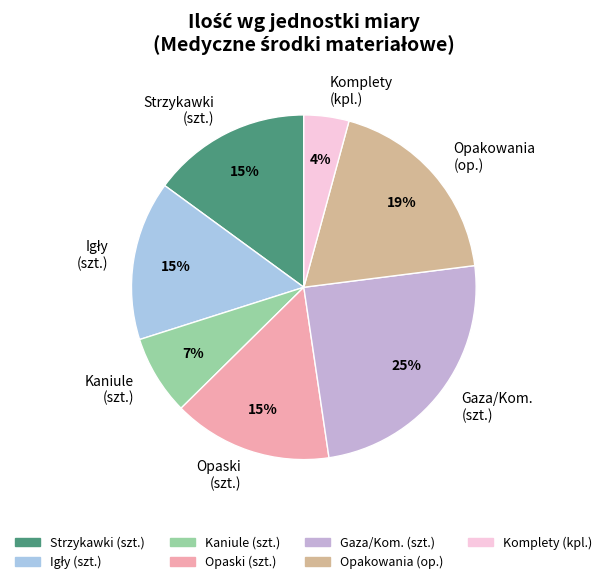

To the nearest percent, what is the difference between the Opaski (szt.) and Komplety (kpl.) slice percentages?

11%